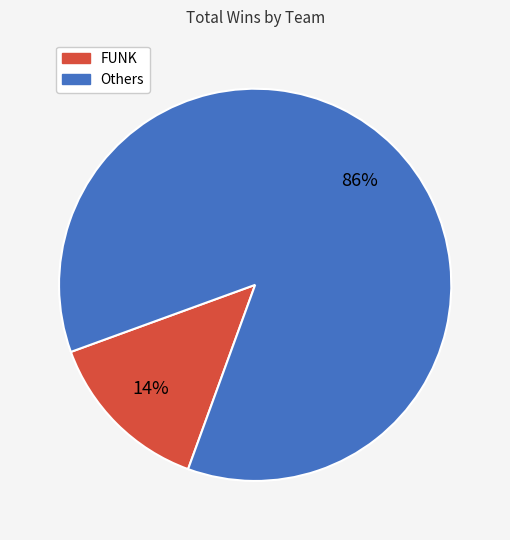

Is there a majority slice in this chart?

Yes